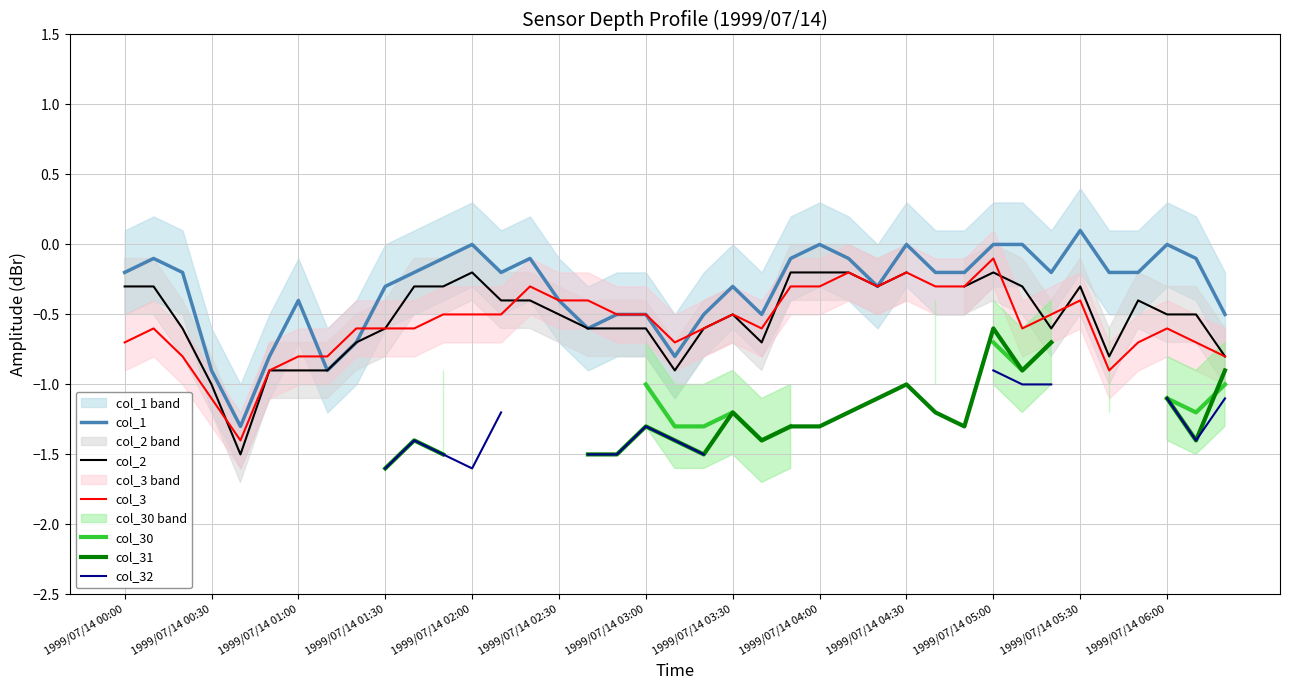

How many data points in col_32 are above -1?

1